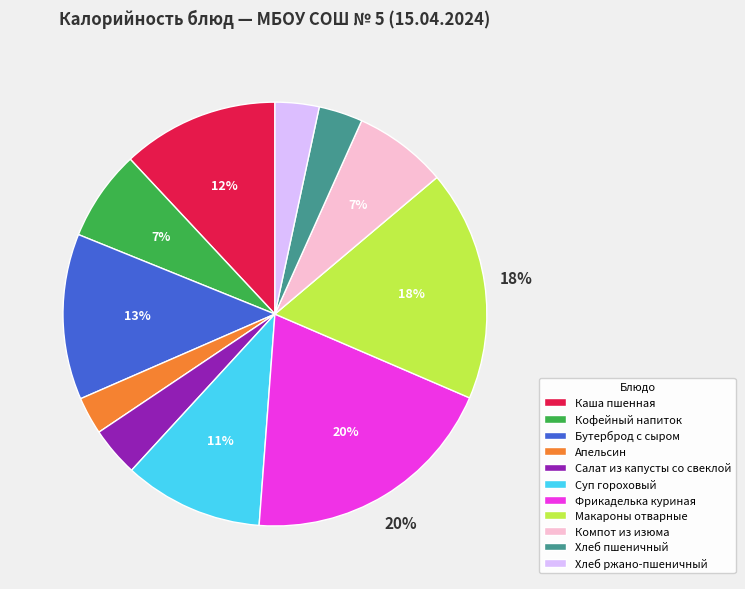

To the nearest percent, what is the difference between the largest and smallest slice percentages?

17%